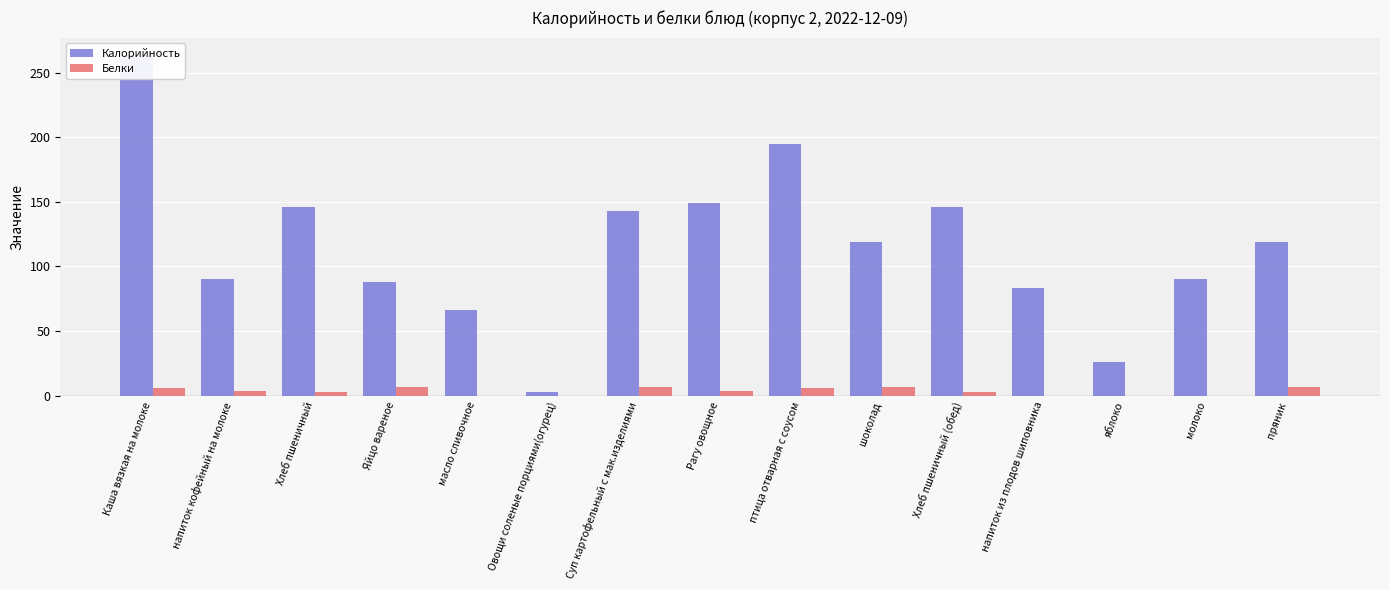

What is the difference between the maximum and minimum values in the Калорийность series?

260.8